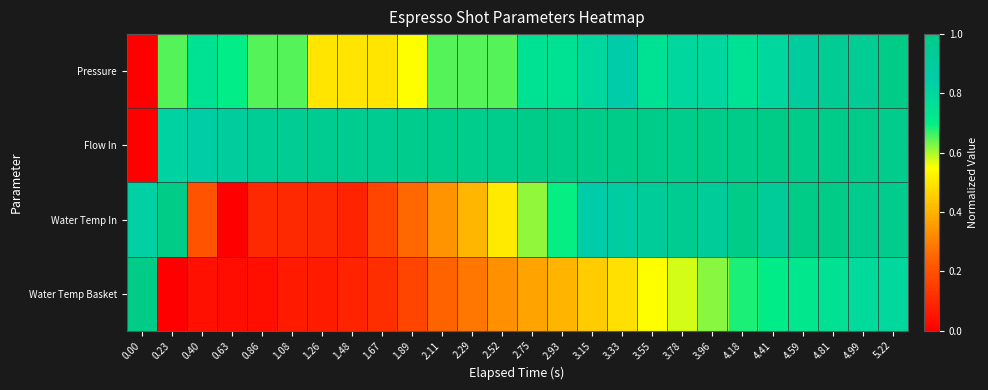

Reading left to right, transcribe all the data shown in this chart.

Pressure: 0.00=0.0	0.23=0.7	0.40=0.7	0.63=0.7	0.86=0.7	1.08=0.7	1.26=0.5	1.48=0.5	1.67=0.5	1.89=0.5	2.11=0.7	2.29=0.7	2.52=0.7	2.75=0.7	2.93=0.7	3.15=0.8	3.33=0.8	3.55=0.7	3.78=0.8	3.96=0.8	4.18=0.7	4.41=0.8	4.59=0.9	4.81=0.9	4.99=0.9	5.22=1.0
Flow In: 0.00=0.0	0.23=0.8	0.40=0.9	0.63=0.9	0.86=0.9	1.08=0.9	1.26=1.0	1.48=1.0	1.67=1.0	1.89=1.0	2.11=1.0	2.29=1.0	2.52=1.0	2.75=1.0	2.93=1.0	3.15=1.0	3.33=1.0	3.55=1.0	3.78=1.0	3.96=1.0	4.18=1.0	4.41=1.0	4.59=1.0	4.81=1.0	4.99=1.0	5.22=1.0
Water Temp In: 0.00=0.8	0.23=1.0	0.40=0.2	0.63=0.0	0.86=0.1	1.08=0.1	1.26=0.1	1.48=0.1	1.67=0.2	1.89=0.3	2.11=0.3	2.29=0.4	2.52=0.5	2.75=0.6	2.93=0.7	3.15=0.9	3.33=0.9	3.55=0.9	3.78=1.0	3.96=0.9	4.18=1.0	4.41=0.9	4.59=1.0	4.81=1.0	4.99=1.0	5.22=1.0
Water Temp Basket: 0.00=1.0	0.23=0.0	0.40=0.0	0.63=0.0	0.86=0.0	1.08=0.1	1.26=0.1	1.48=0.1	1.67=0.1	1.89=0.2	2.11=0.2	2.29=0.3	2.52=0.3	2.75=0.4	2.93=0.4	3.15=0.5	3.33=0.5	3.55=0.5	3.78=0.6	3.96=0.6	4.18=0.7	4.41=0.7	4.59=0.7	4.81=0.8	4.99=0.8	5.22=0.8